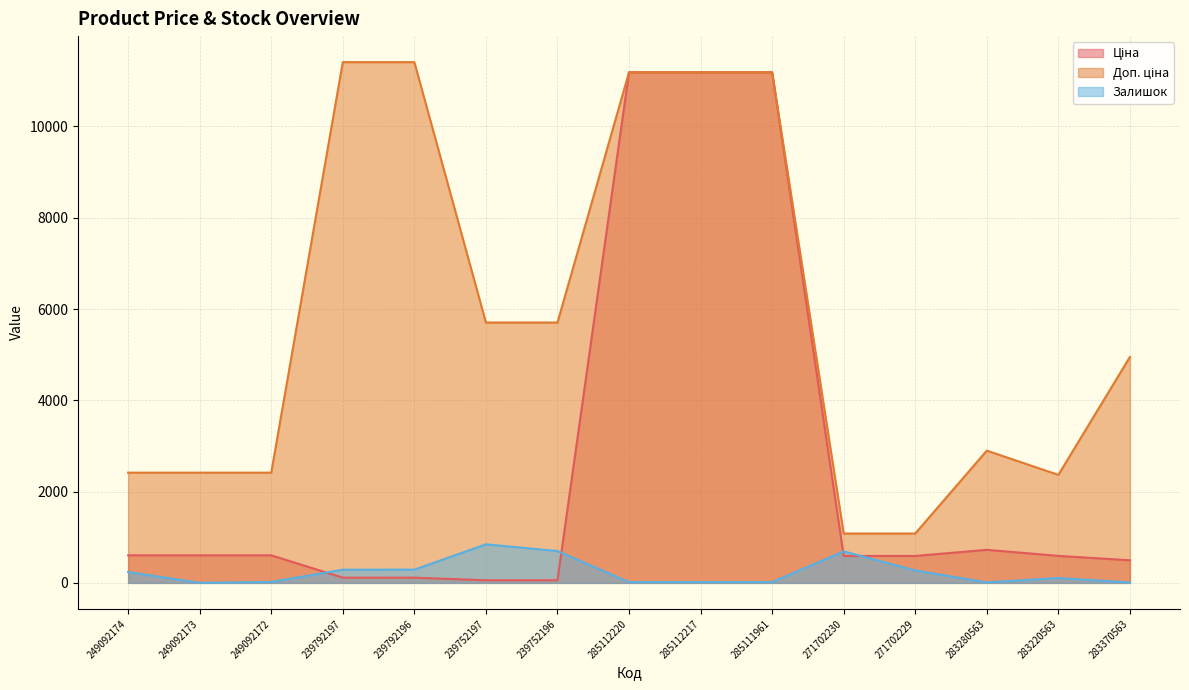

Rank the categories by Доп. ціна value from lowest to highest.

271702230, 271702229, 283220563, 249092174, 249092173, 249092172, 283280563, 283370563, 239752197, 239752196, 285112220, 285112217, 285111961, 239792197, 239792196